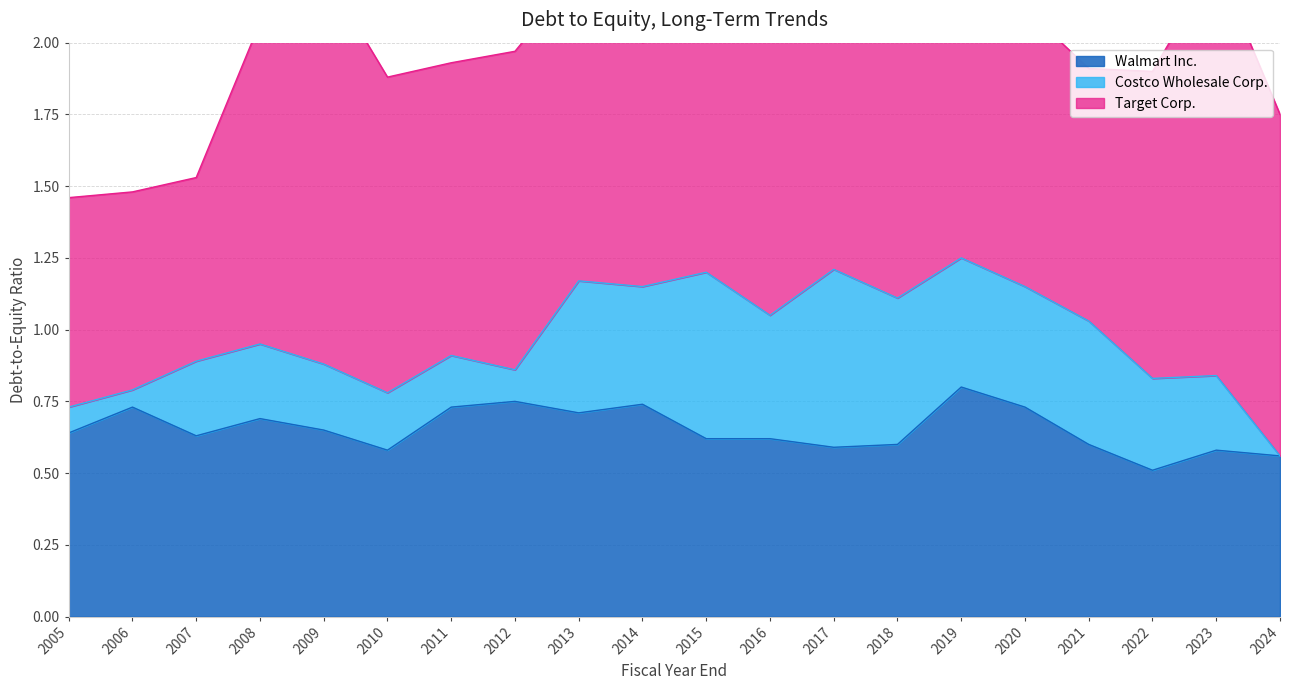

Is it true that Walmart Inc. equals 0.2 at 2023?

False